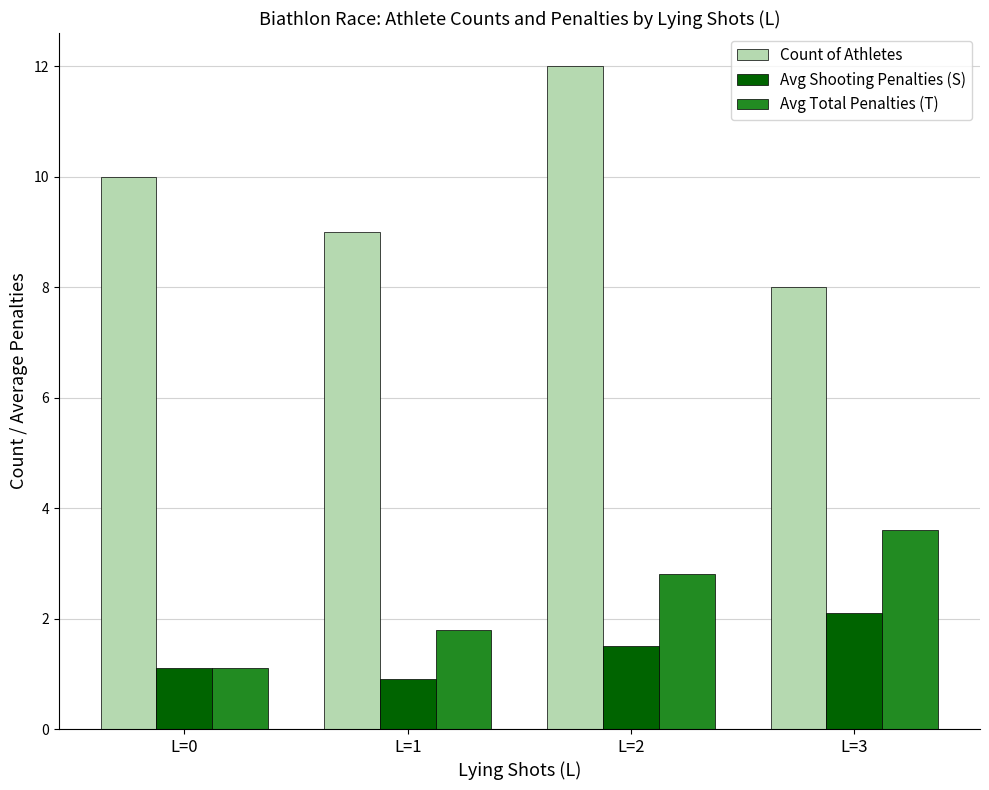

List the labels in order of Count of Athletes value, smallest first.

L=3, L=1, L=0, L=2